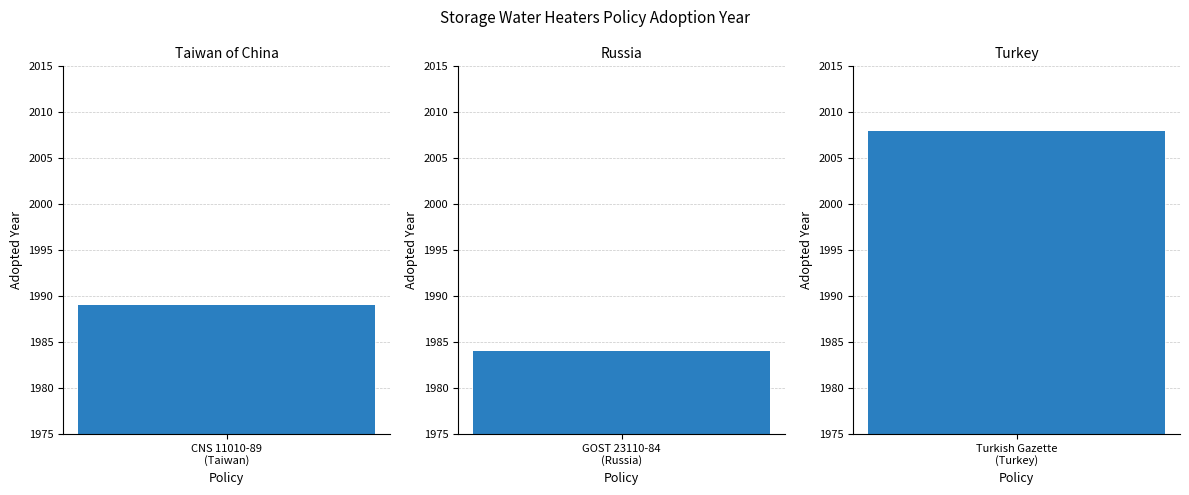

Count the number of values greater than 1989.

1